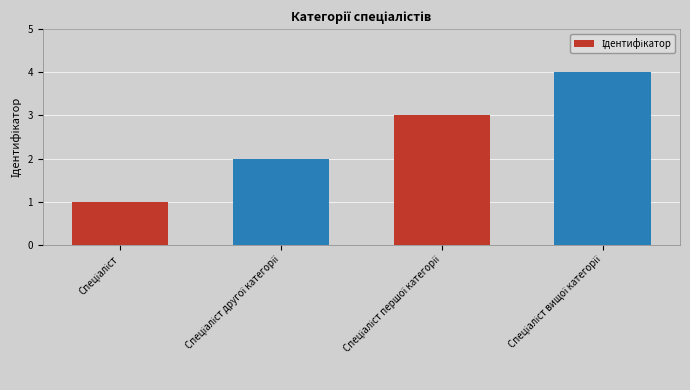

What is the value of the 1st bar from the left?

1